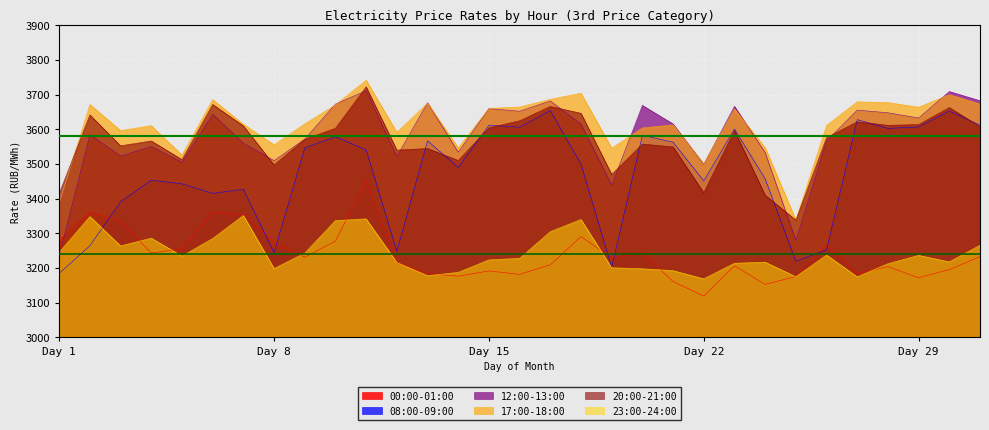

True or false: 00:00-01:00 and 23:00-24:00 intersect in this chart.

True